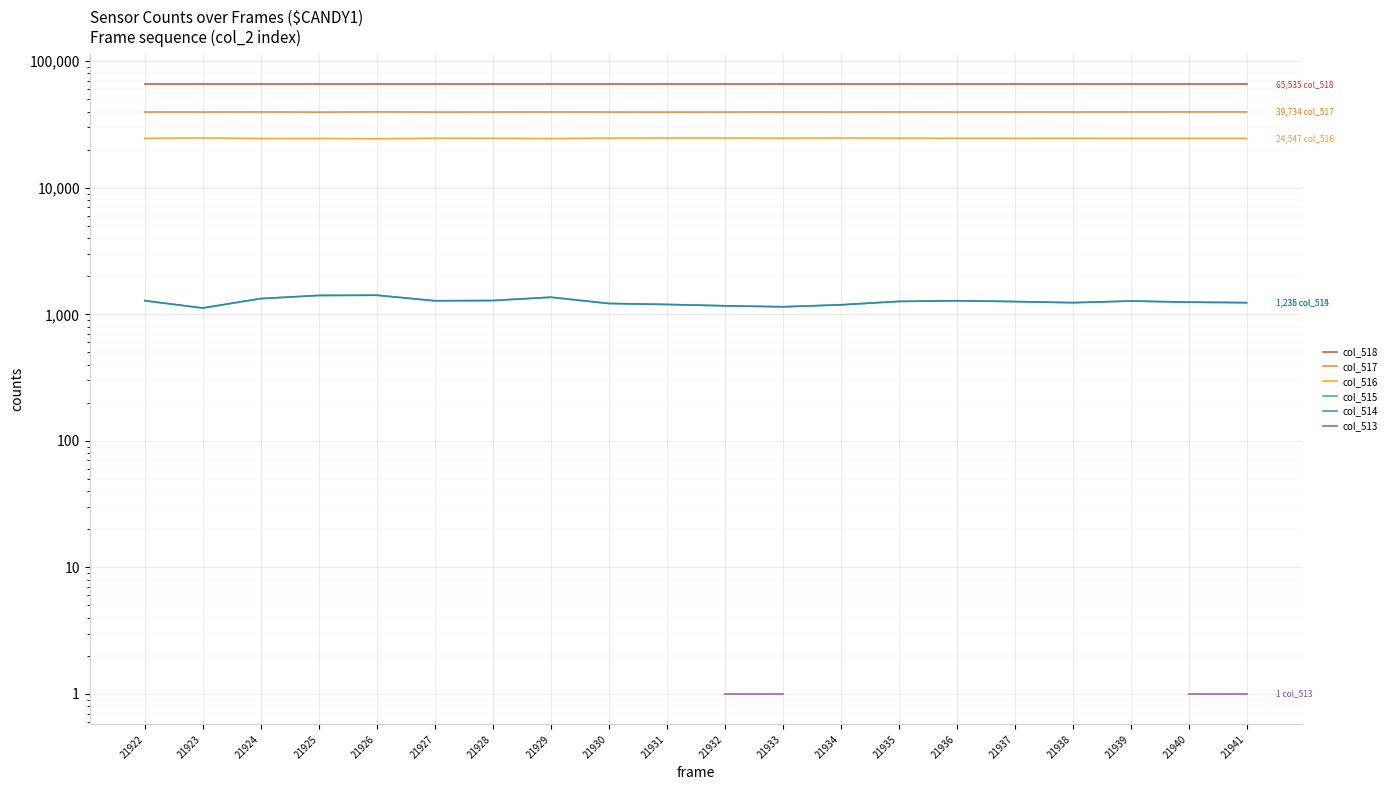

At how many categories does at least one series exceed 53684?

20